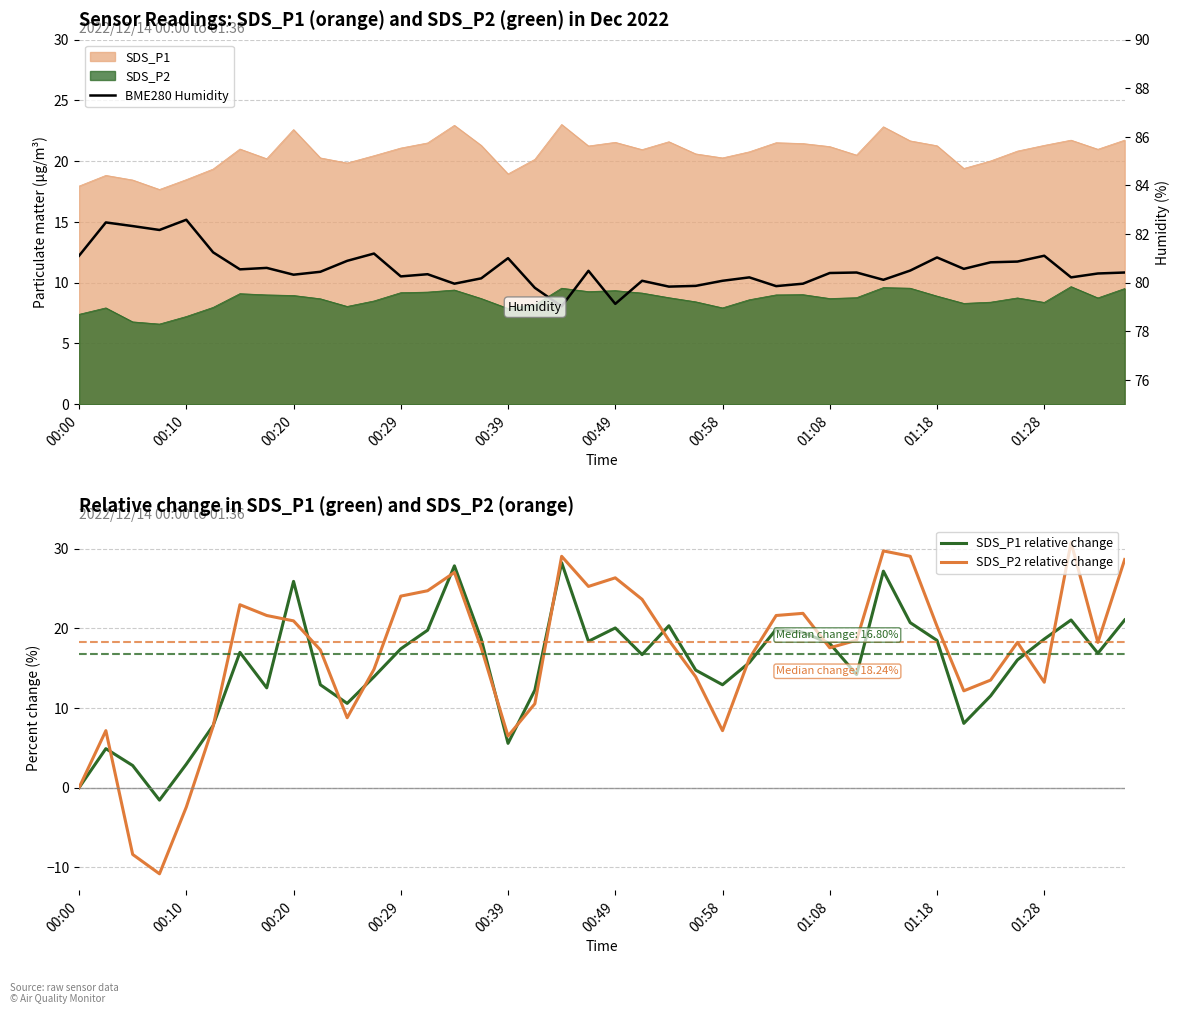

What are all the series names shown in the legend?

SDS_P1 relative change, SDS_P2 relative change, BME280 Humidity